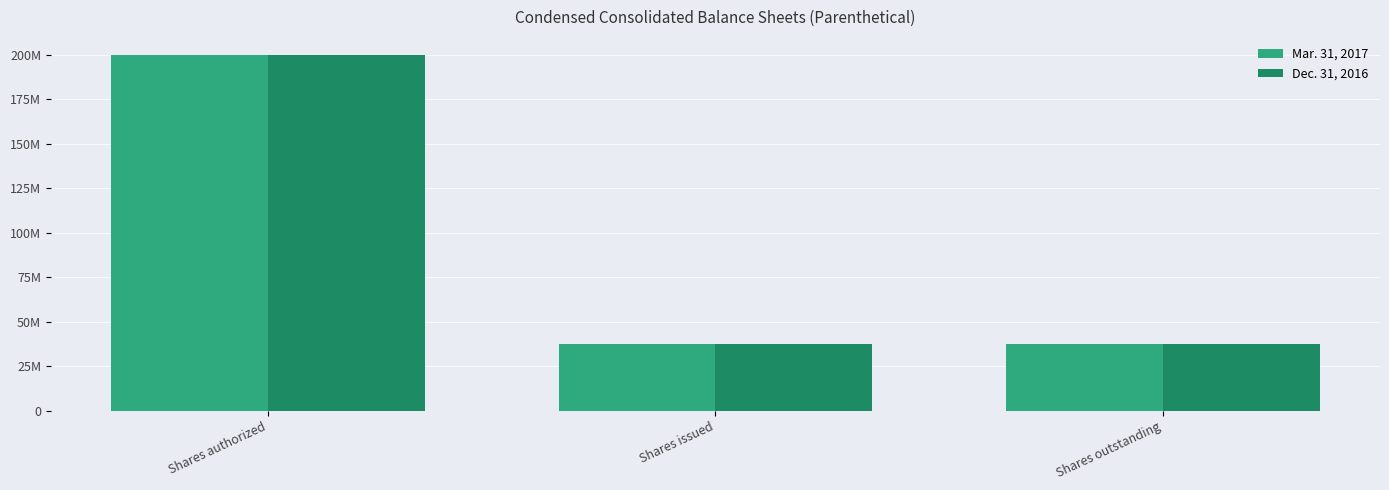

Reading left to right, extract all data points from this chart.

Mar. 31, 2017: Shares authorized=200000000	Shares issued=37500000	Shares outstanding=37500000
Dec. 31, 2016: Shares authorized=200000000	Shares issued=37500000	Shares outstanding=37500000